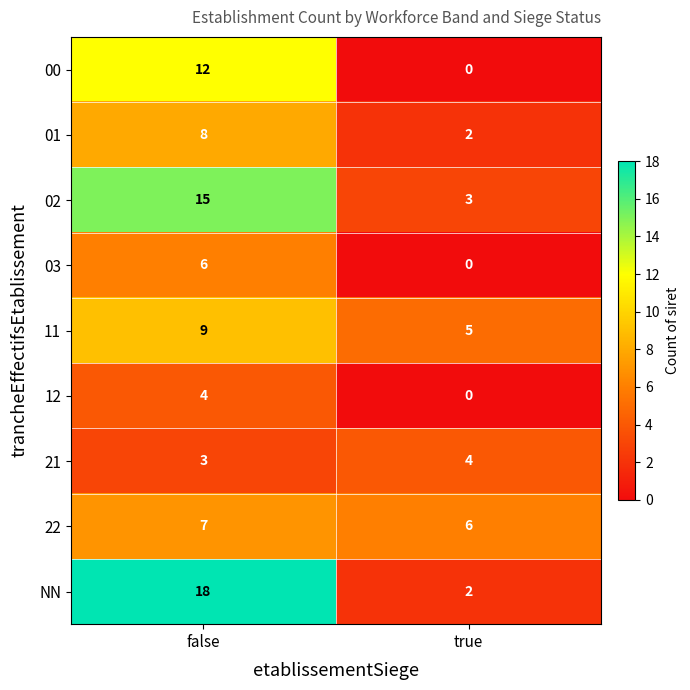

Reading left to right, what are all the values shown in this chart?

00: 12	0
01: 8	2
02: 15	3
03: 6	0
11: 9	5
12: 4	0
21: 3	4
22: 7	6
NN: 18	2